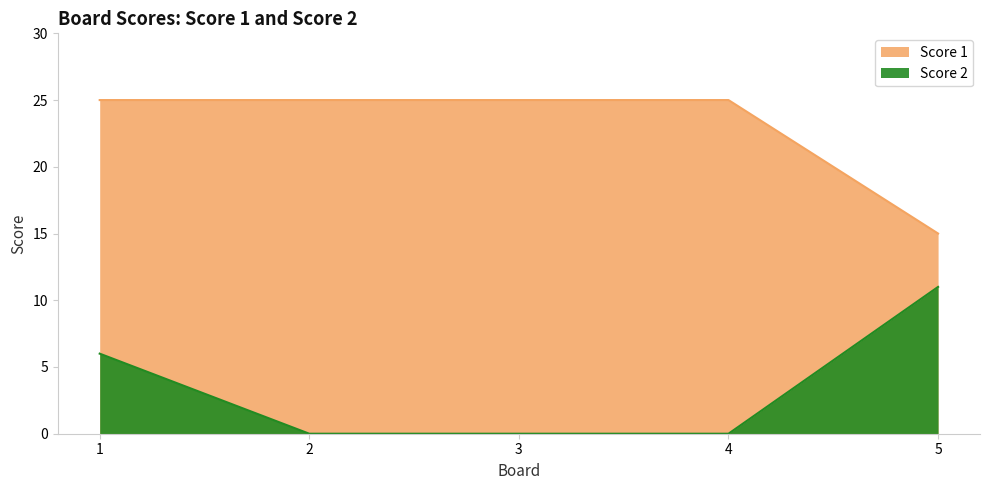

What is the sum of all Score 2 values?

17